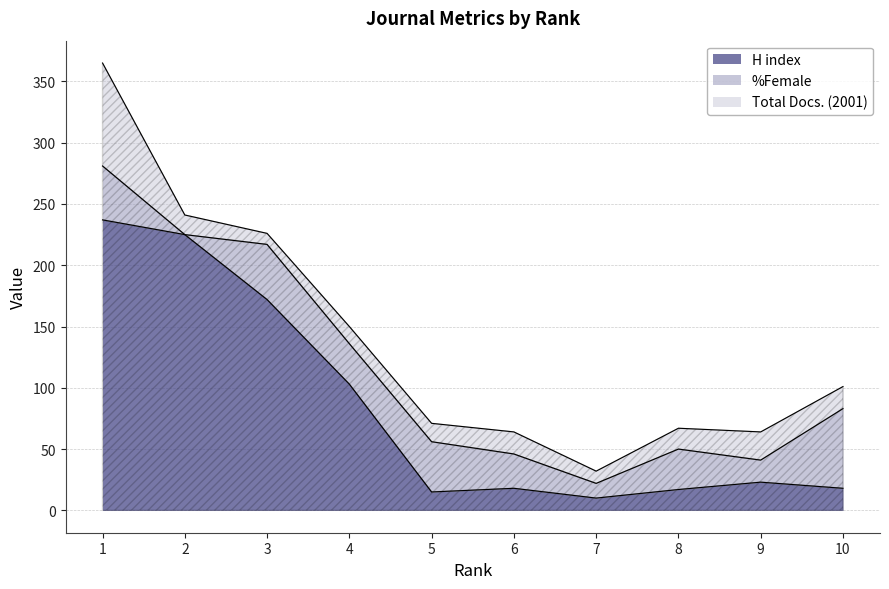

Where does the %Female series first go above 33?

1